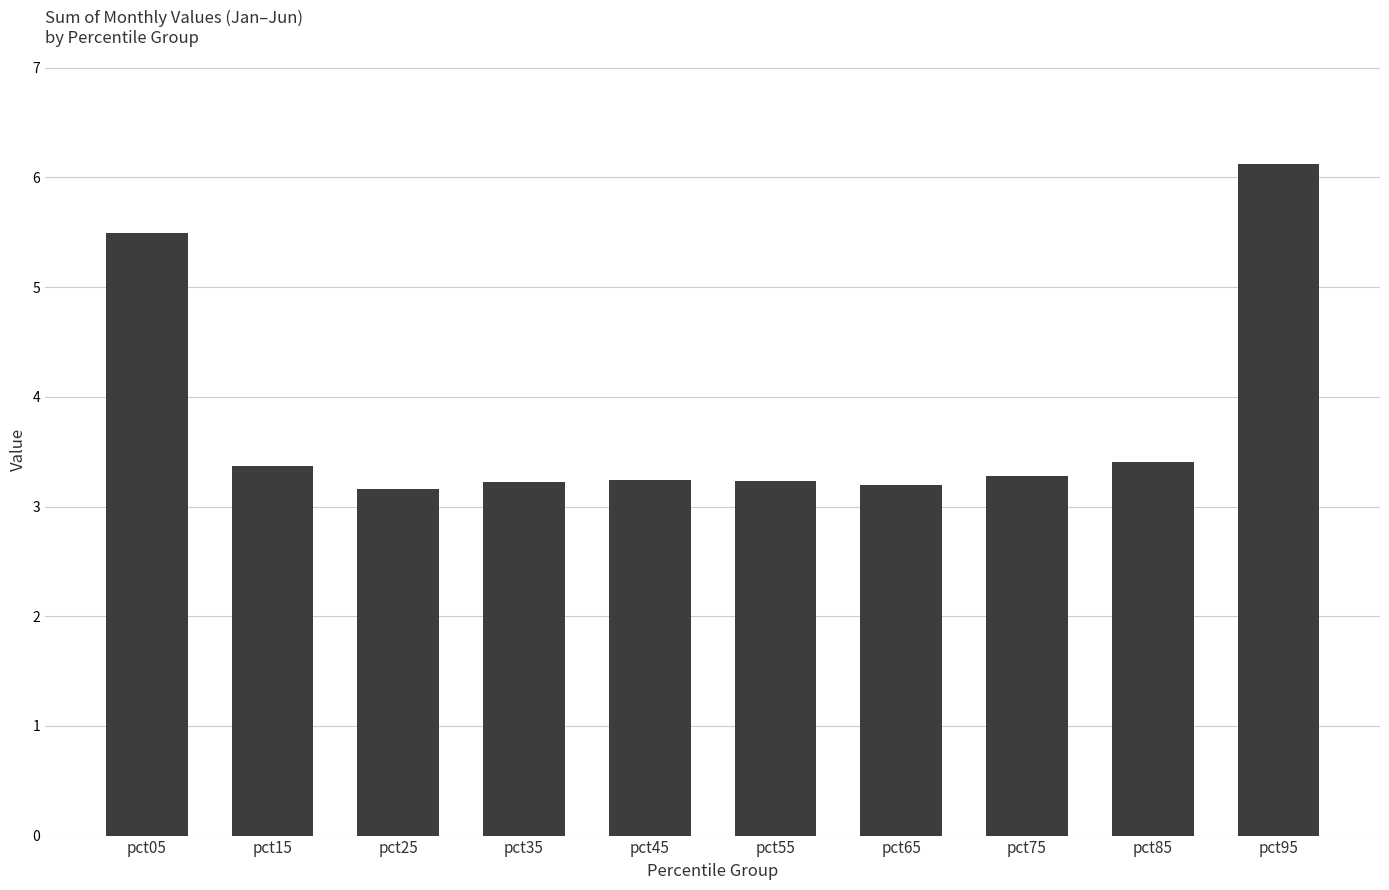

Reading left to right, list all the values displayed in this chart.

5.5	3.4	3.2	3.2	3.2	3.2	3.2	3.3	3.4	6.1